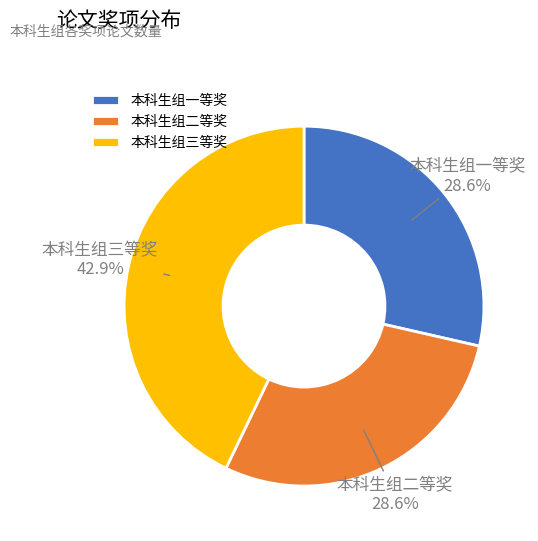

To the nearest percent, what percentage of the pie is 本科生组三等奖?

43%